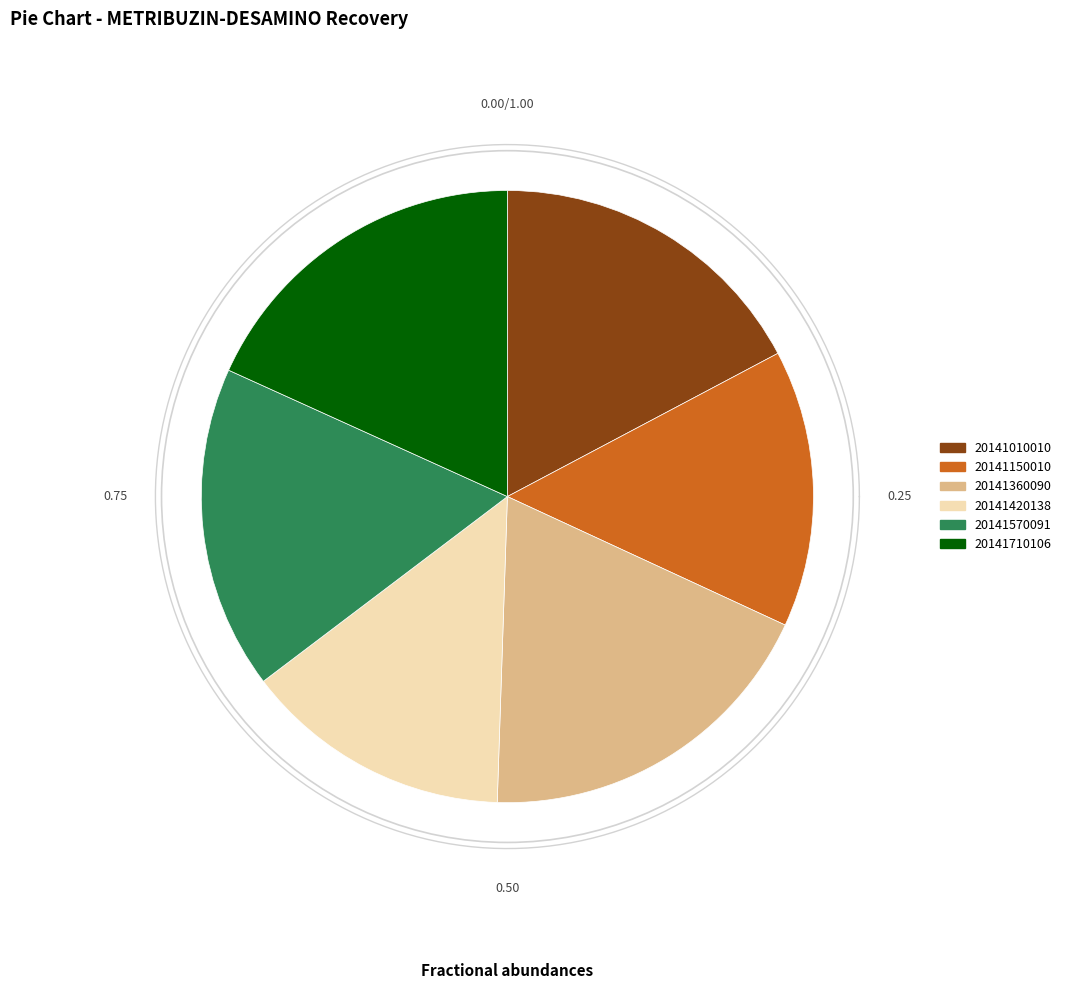

The 20141150010 slice represents 6% of the pie. True or false?

False